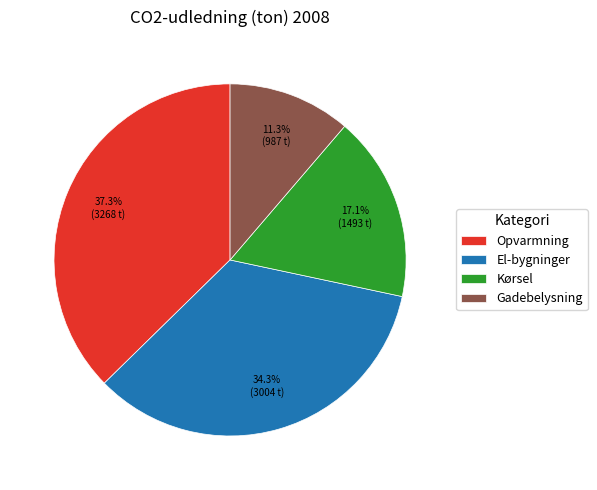

How many slices are in this pie chart?

4